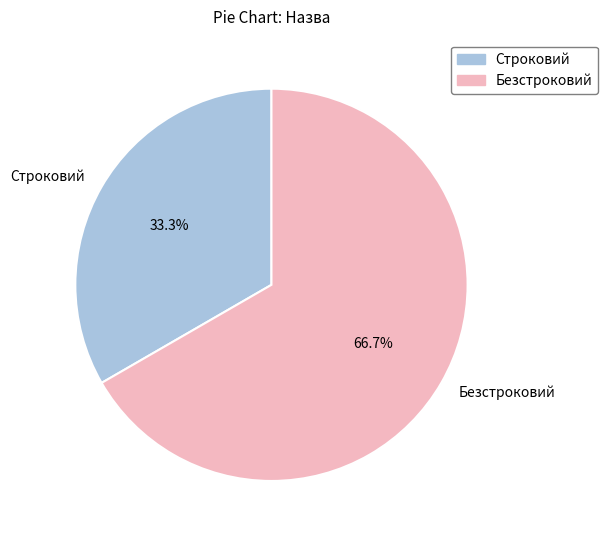

Does any single category account for the majority?

Yes